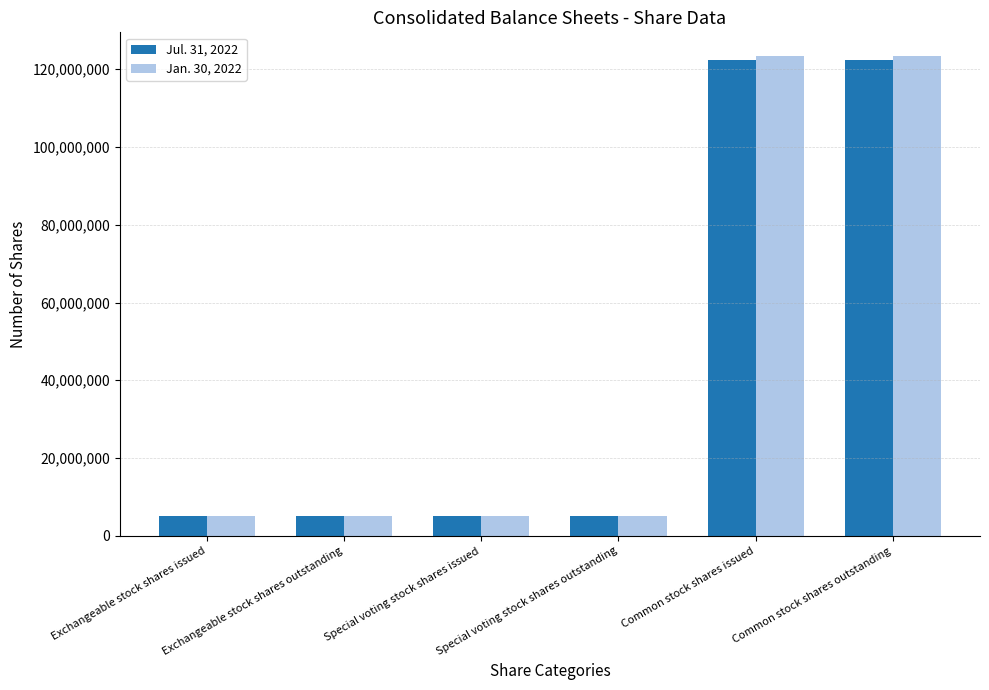

Which series changed the most between Exchangeable stock shares issued and Common stock shares outstanding?

Jan. 30, 2022